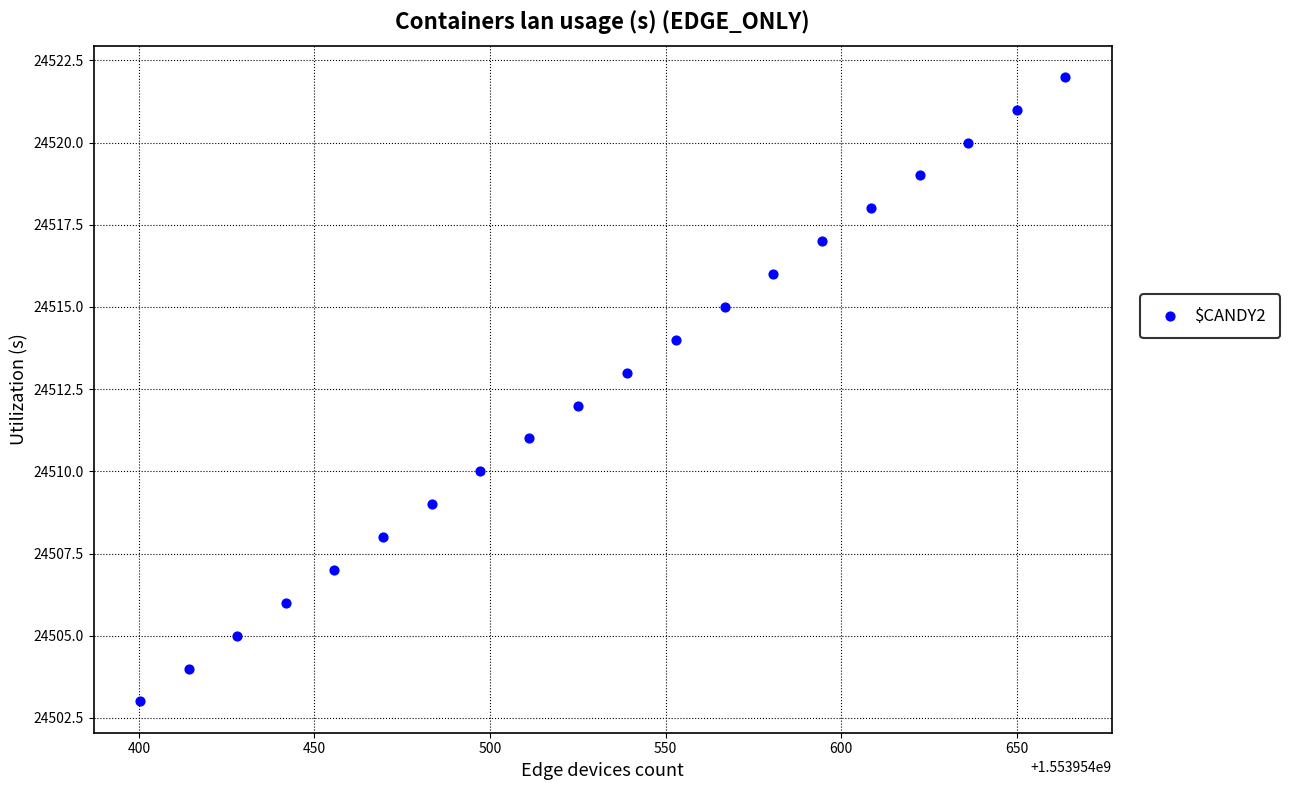

What is the range of Y values (max minus min)?

19